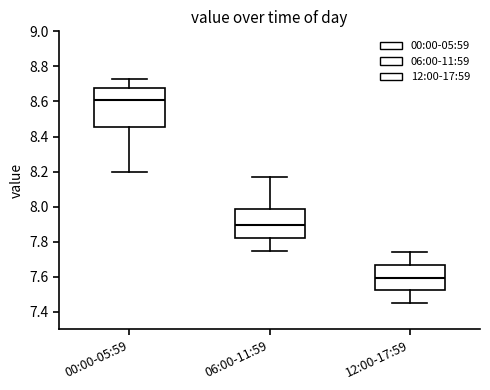

Reading left to right, transcribe this box plot: for each box, give where its median line is, the range the box spans, and where its two whiskers end, as read against the y-axis. The values are not printed on the chart, so give them approximately, as read against the axis.

00:00-05:59: median 8.62, box 8.46 to 8.68, whiskers 8.20 to 8.74
06:00-11:59: median 7.90, box 7.82 to 7.98, whiskers 7.76 to 8.18
12:00-17:59: median 7.60, box 7.52 to 7.66, whiskers 7.46 to 7.74